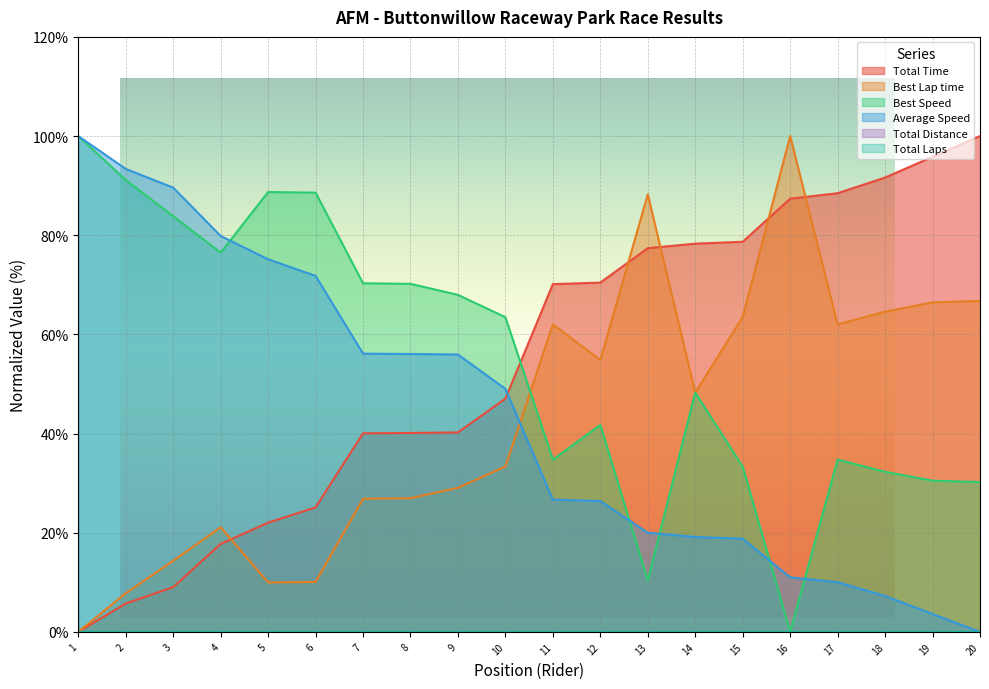

How many values in Best Speed are above zero?

19